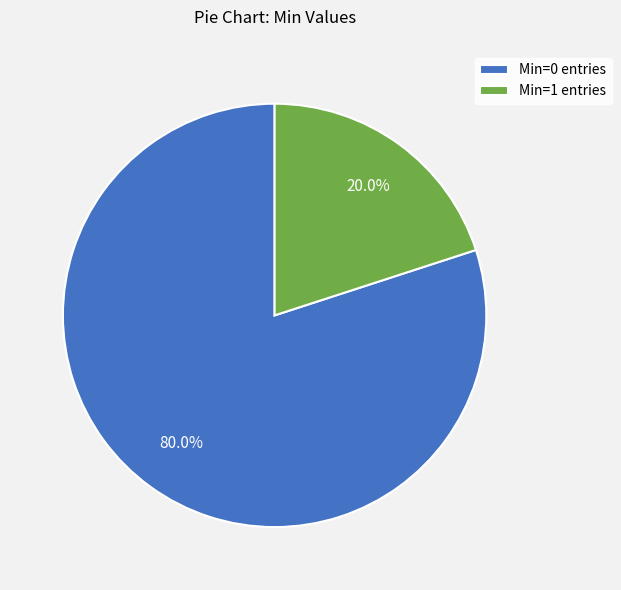

Which category has the smallest portion of the pie?

Min=1 entries